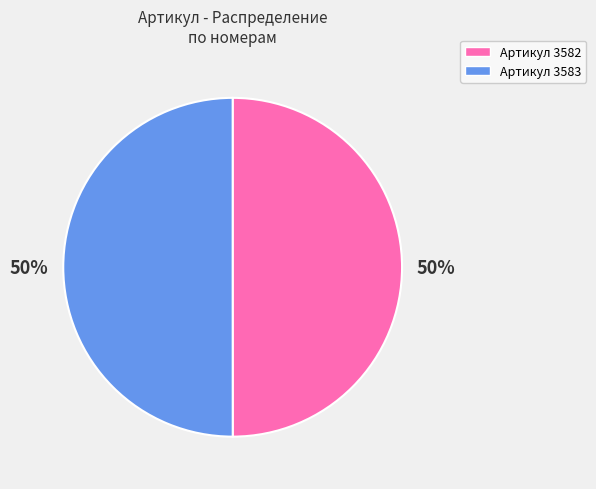

Is the sum of Артикул 3583 and Артикул 3582 greater than half?

Yes